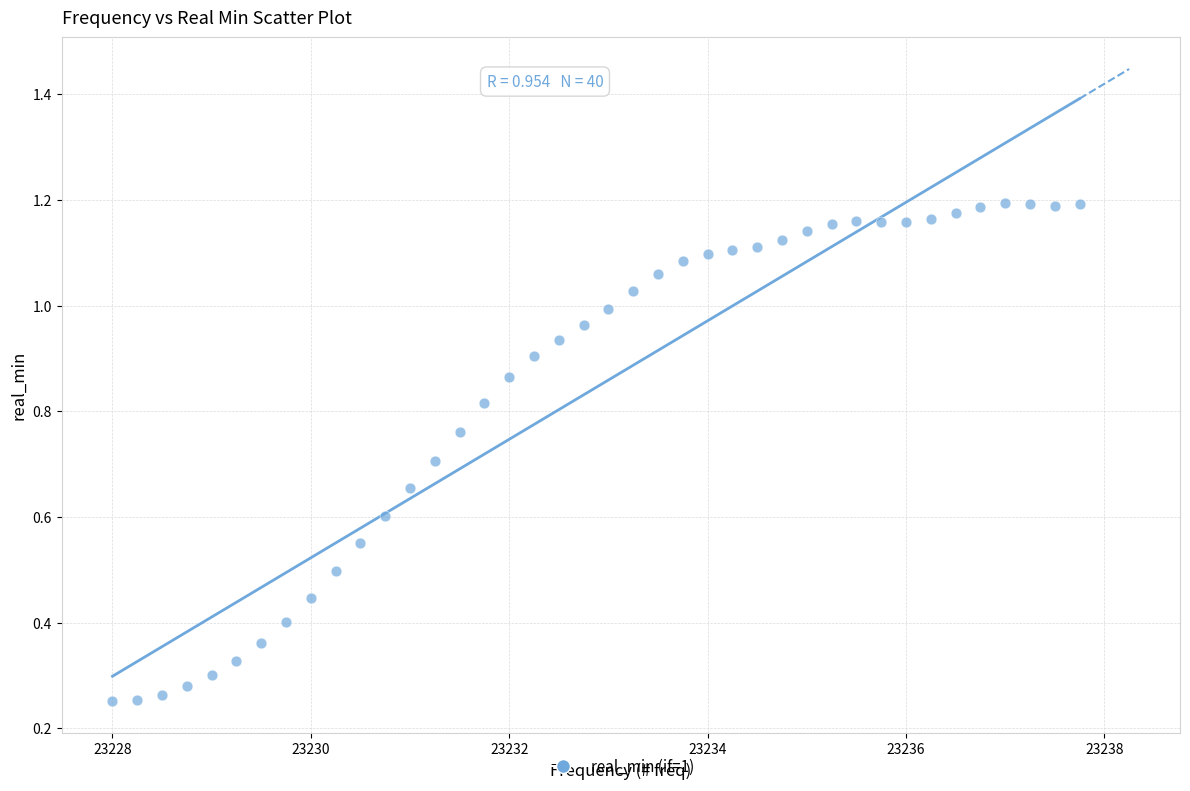

What is the range of X values (max minus min)?

9.8